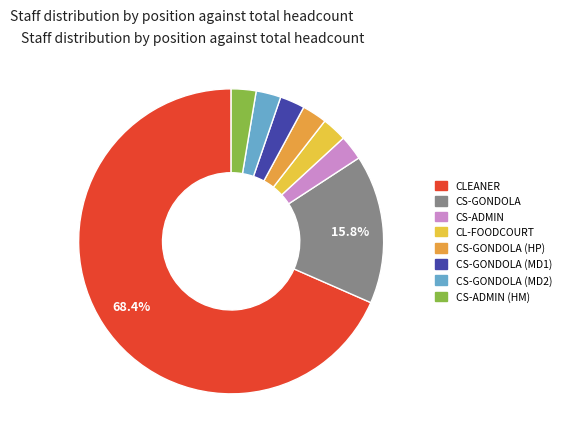

To the nearest percent, what is the combined percentage of CS-ADMIN (HM) and CL-FOODCOURT?

5%